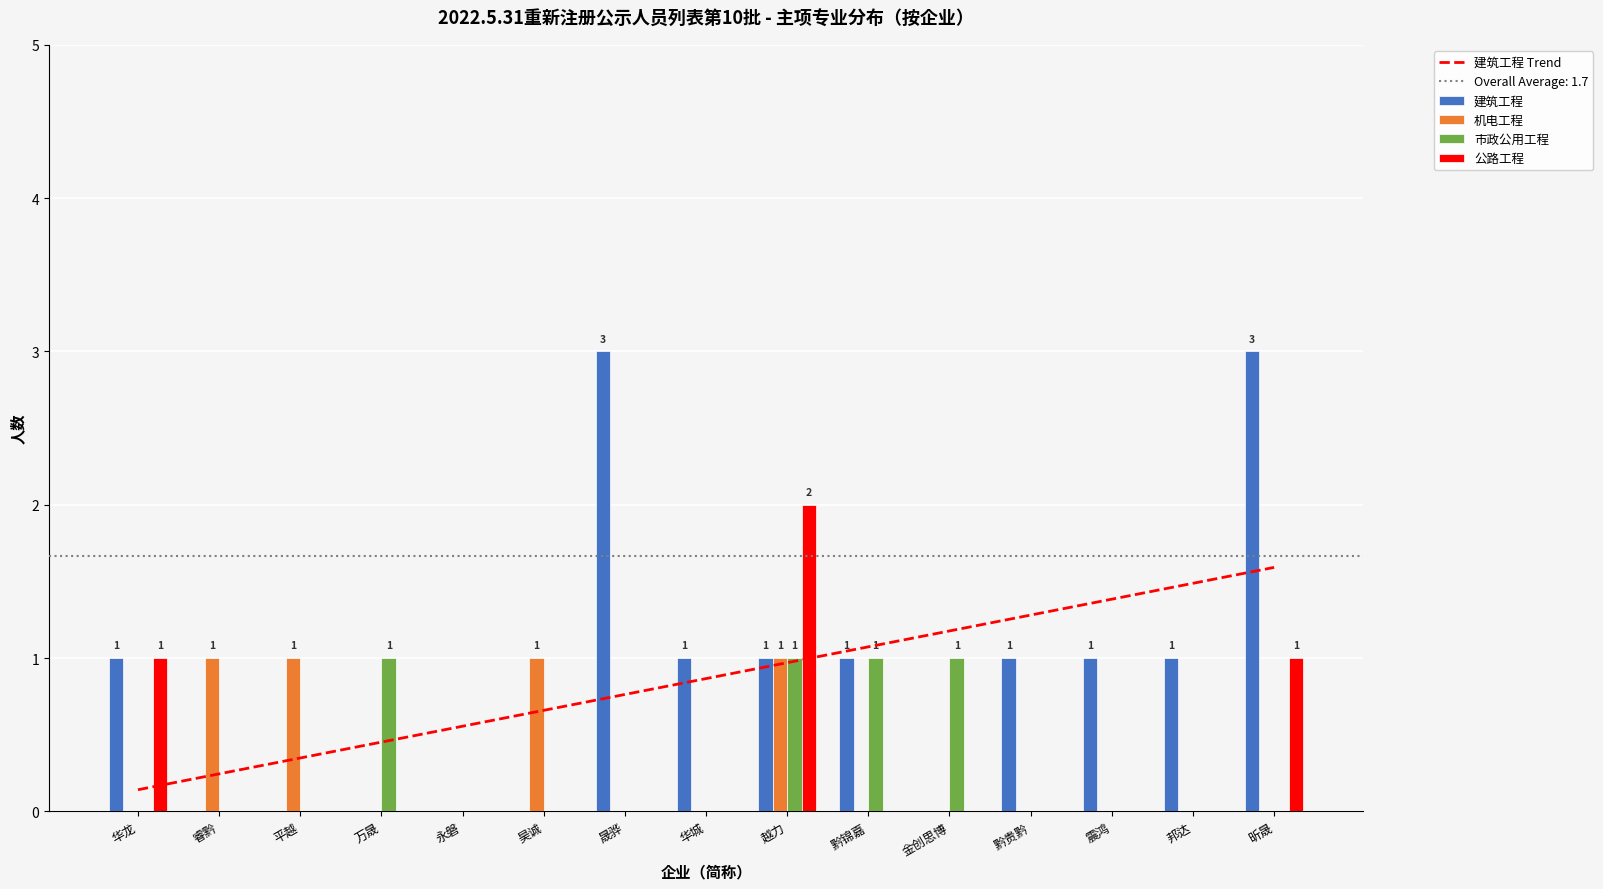

How many values in 公路工程 are above zero?

3